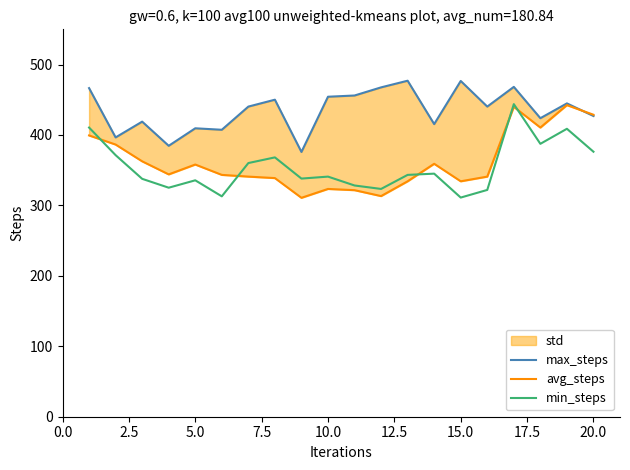

True or false: avg_steps has more than 2 interior local peaks.

True